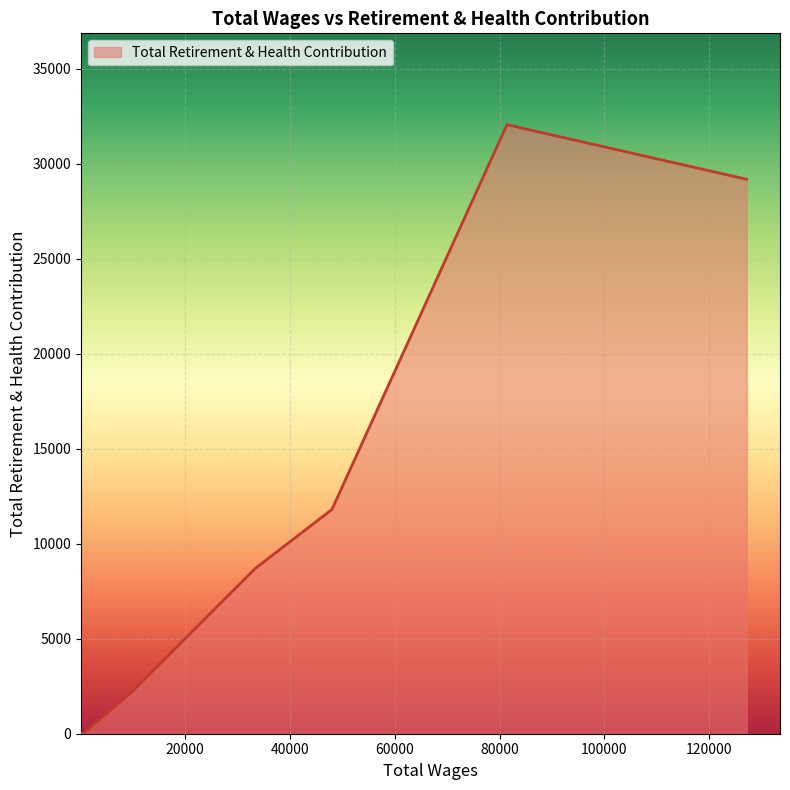

How many categories are shown in the chart?

7